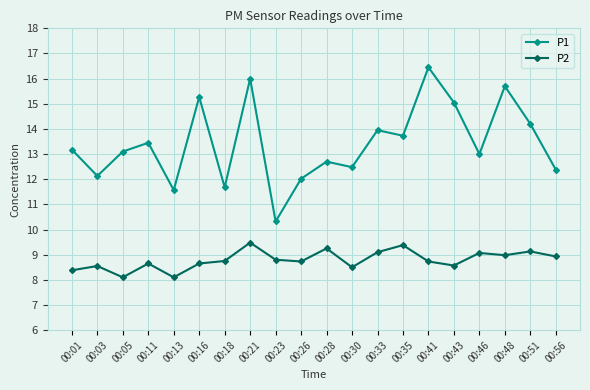

List the series in order of their peak value, highest first.

P1, P2